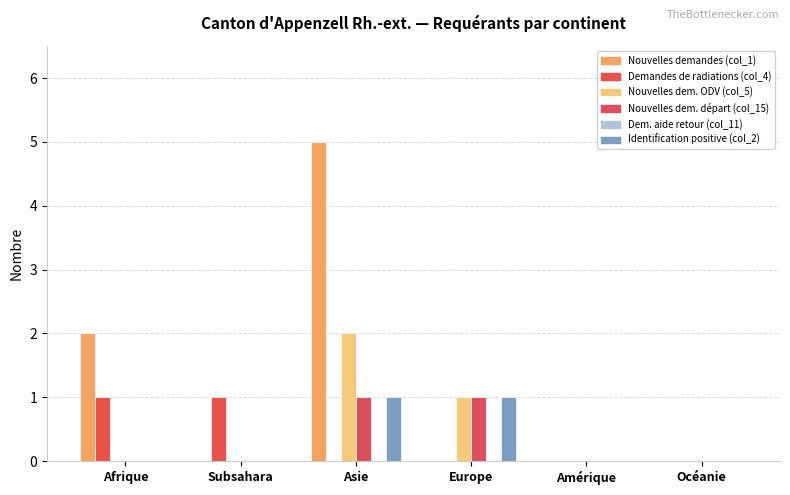

Rank the series at Océanie from lowest to highest value.

Nouvelles demandes (col_1), Demandes de radiations (col_4), Nouvelles dem. ODV (col_5), Nouvelles dem. départ (col_15), Dem. aide retour (col_11), Identification positive (col_2)